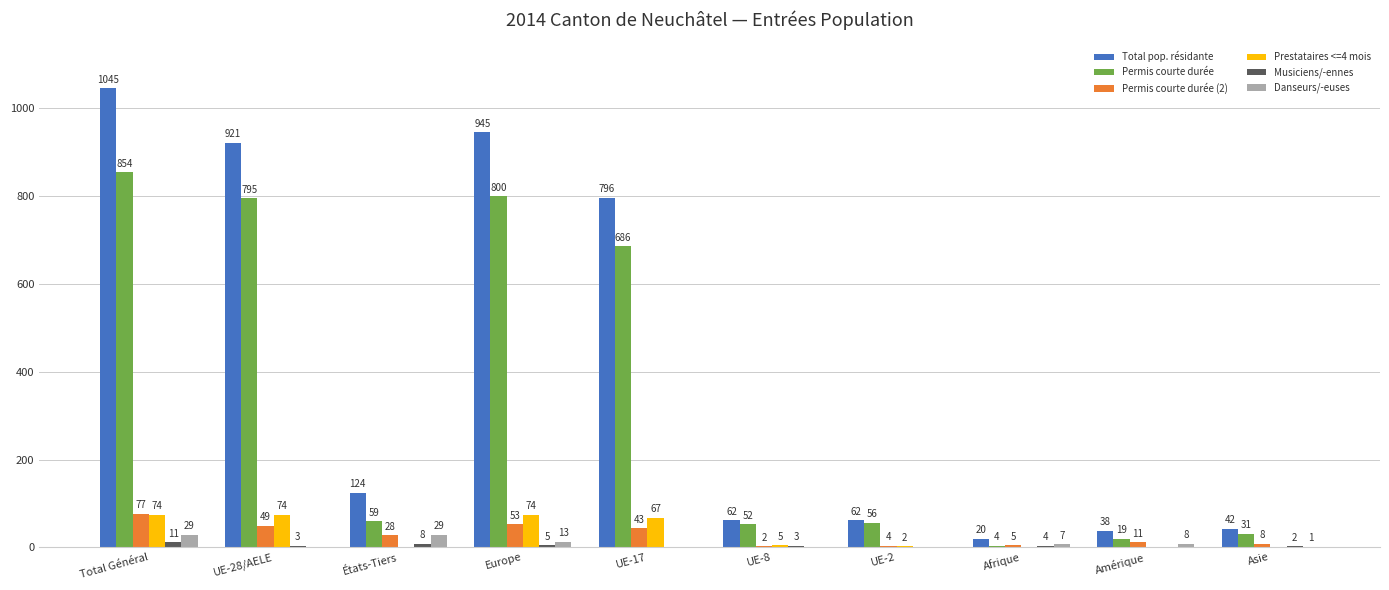

What value does the Total pop. résidante series have at UE-28/AELE, to the nearest 50?

900